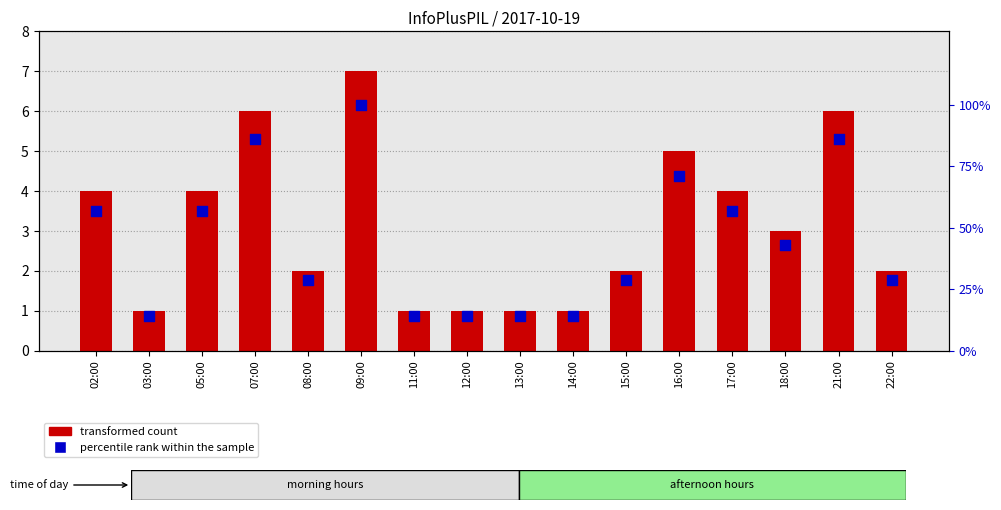

At which category is the sum across all series the highest?

09:00